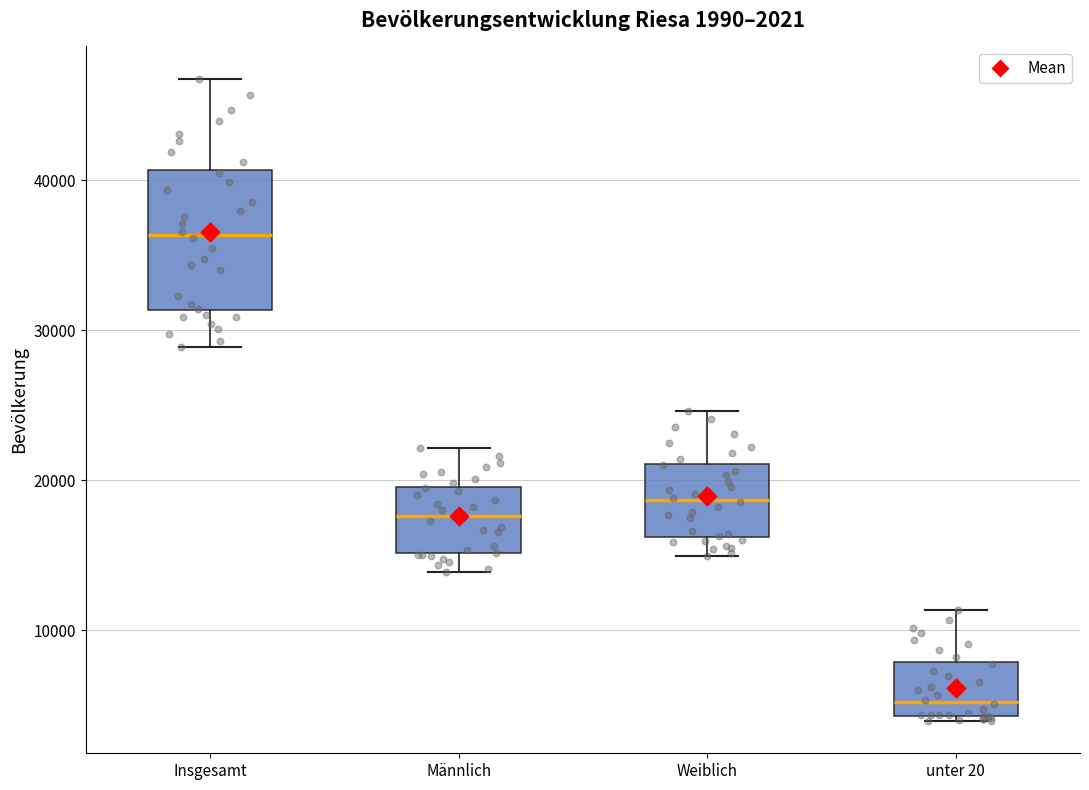

Which box's median line is the highest?

Insgesamt